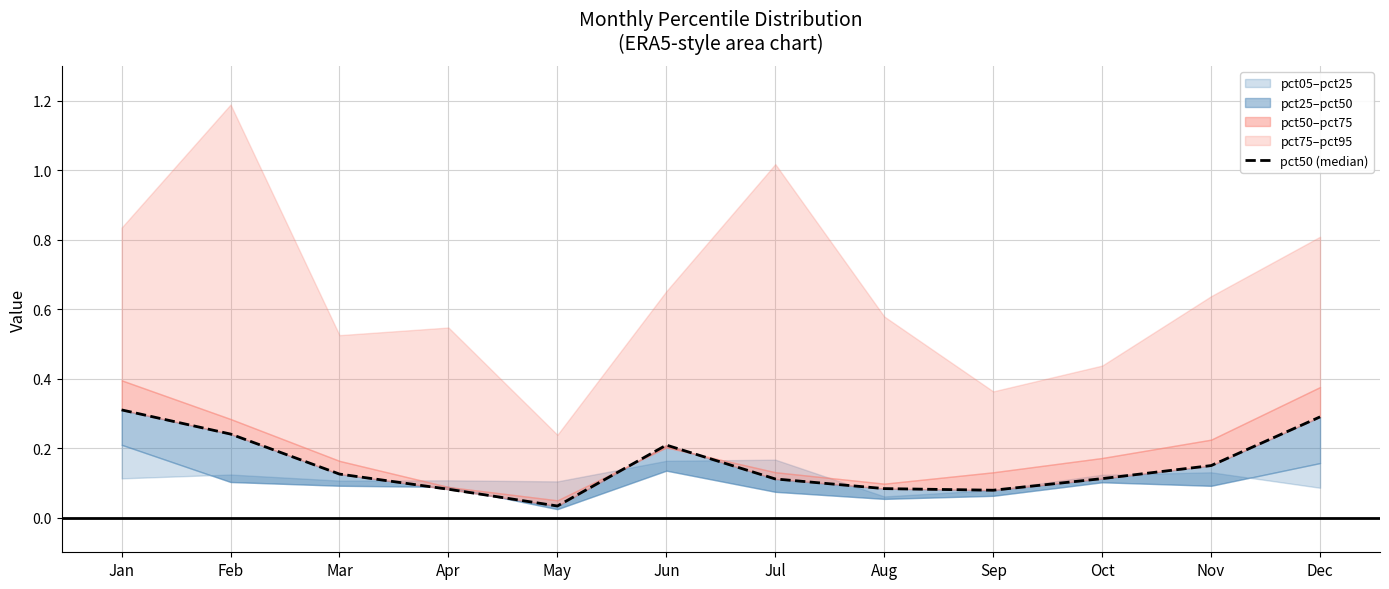

Rank the categories by value from highest to lowest.

Jan, Dec, Feb, Jun, Nov, Mar, Oct, Jul, Aug, Apr, Sep, May